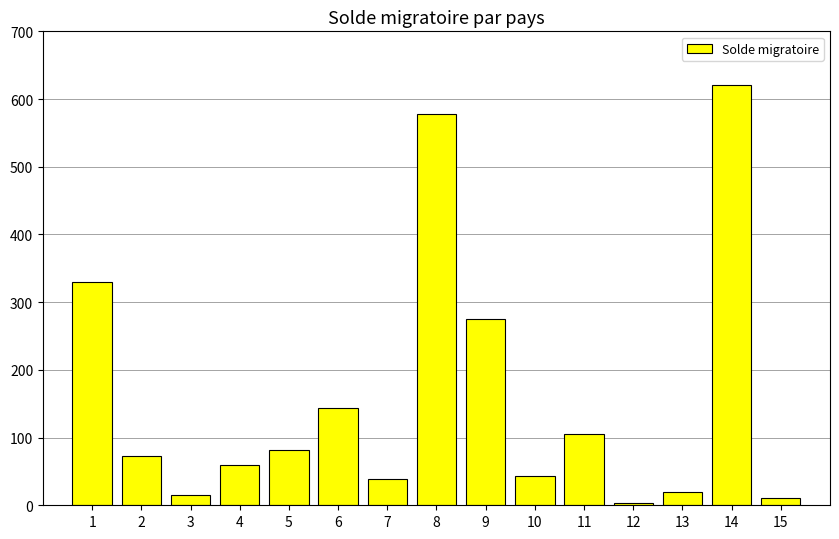

Reading left to right, what are all the values shown in this chart?

1=330	2=73	3=15	4=60	5=82	6=143	7=39	8=578	9=275	10=43	11=106	12=3	13=20	14=620	15=11